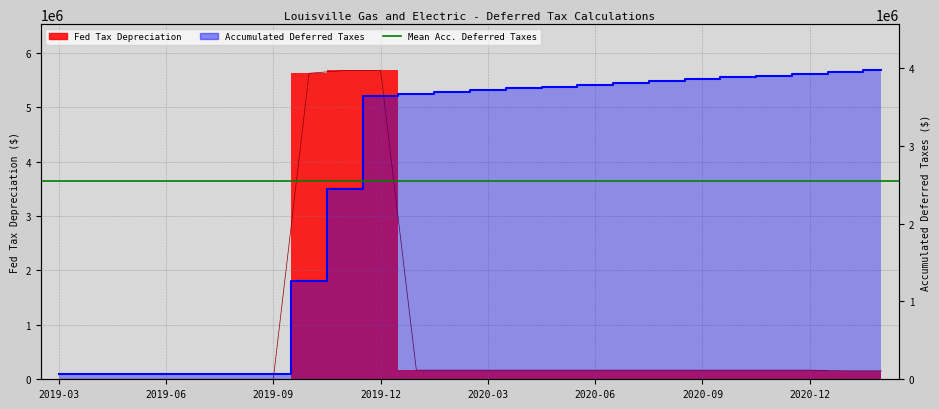

The value of Fed Tax Depreciation at 2019-11 is 2217641.5. True or false?

False